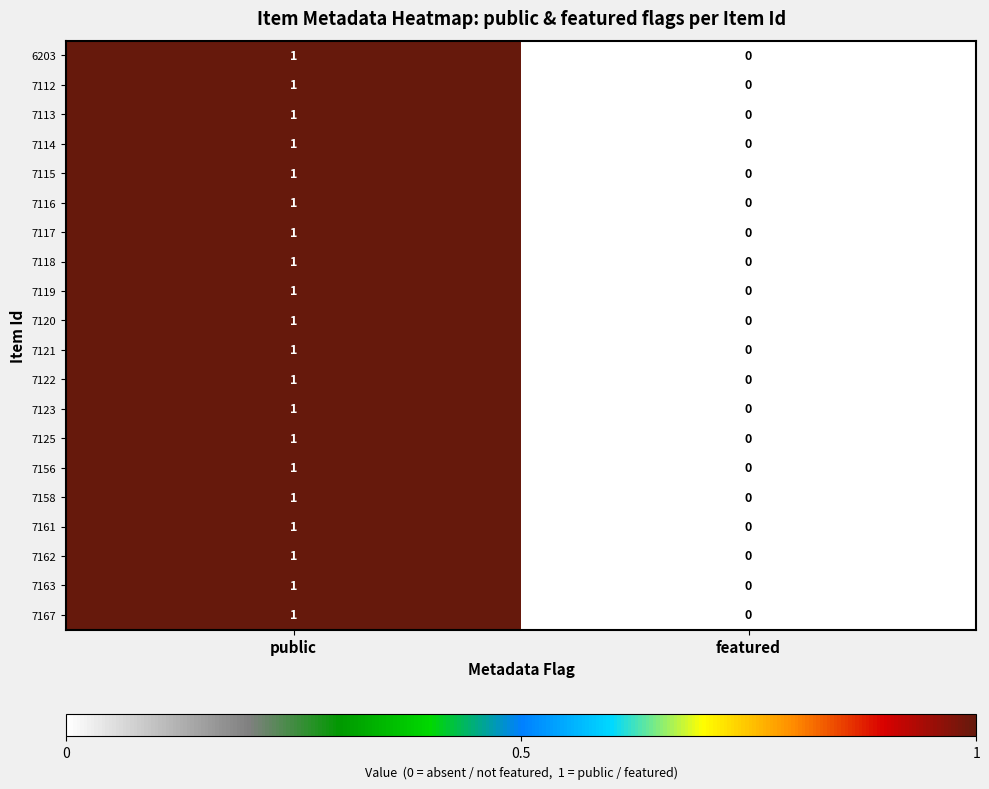

At which label does 7122 reach its peak?

public